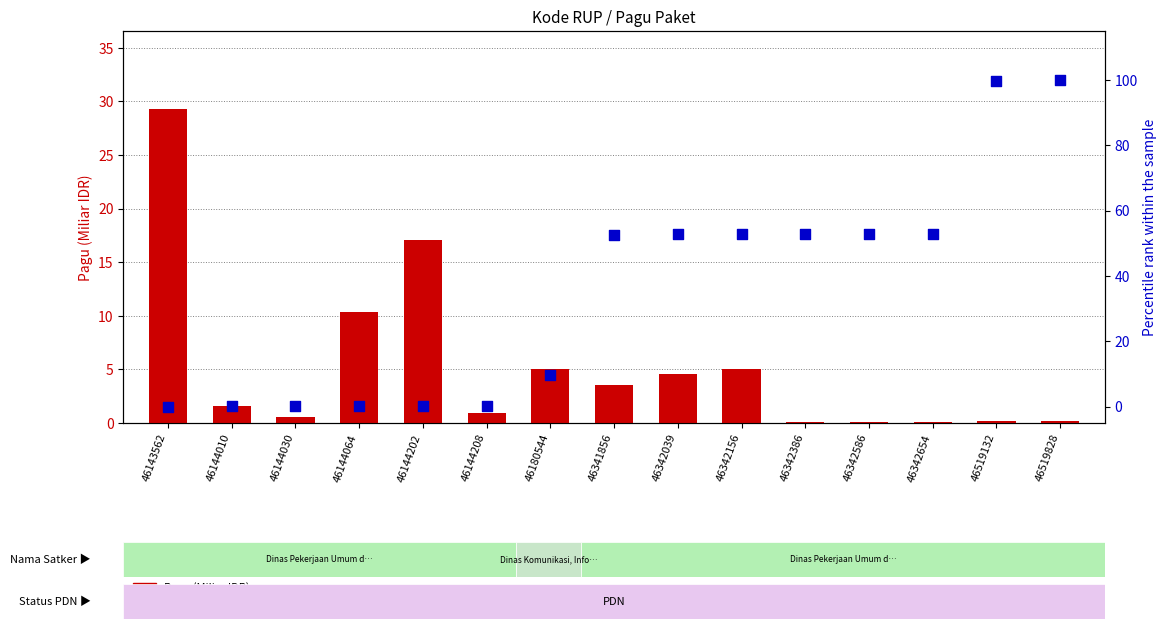

Is the value of Kode RUP (percentile rank) at 46342386 greater than the value of Pagu (Miliar IDR) at 46341856?

Yes